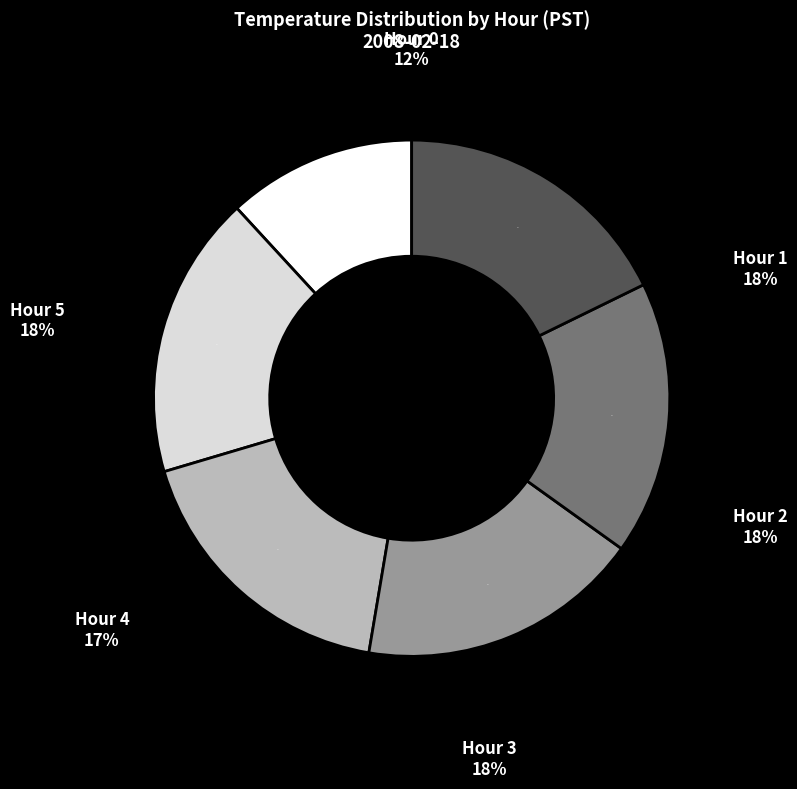

Combined, do Hour 2 and Hour 0 account for over 50%?

No